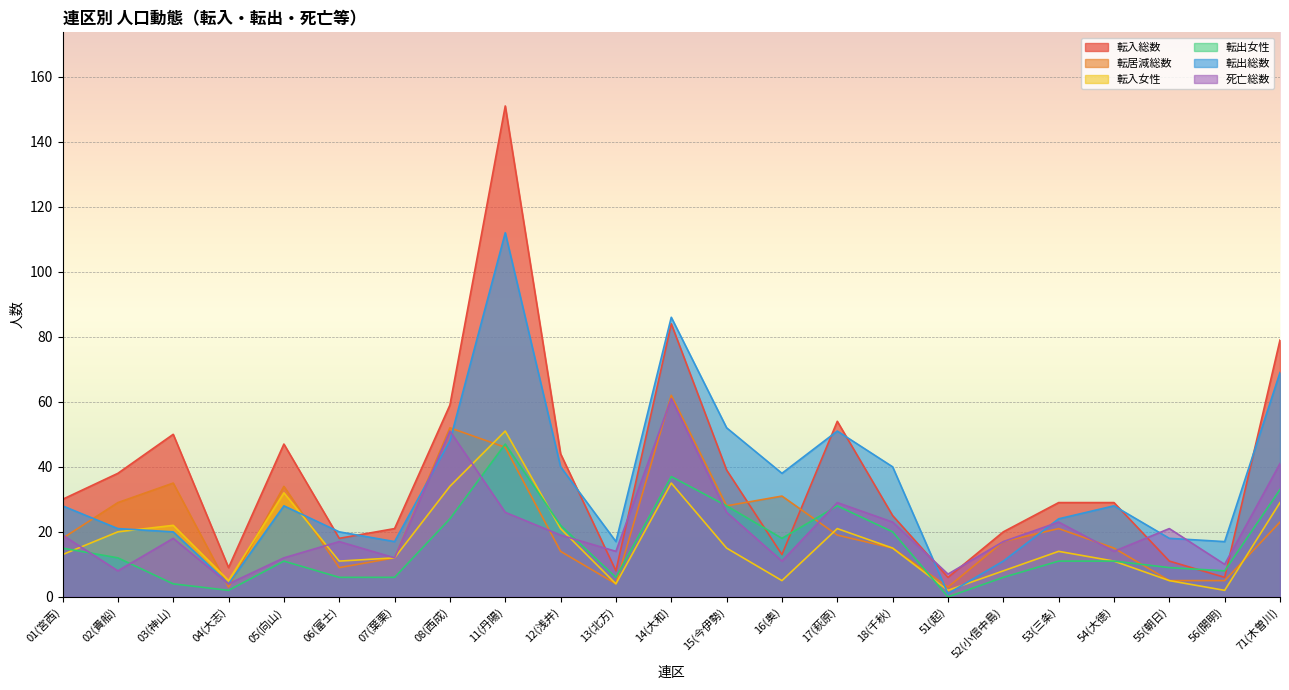

What are all the series names shown in the legend?

転入総数, 転居減総数, 転入女性, 転出女性, 転出総数, 死亡総数